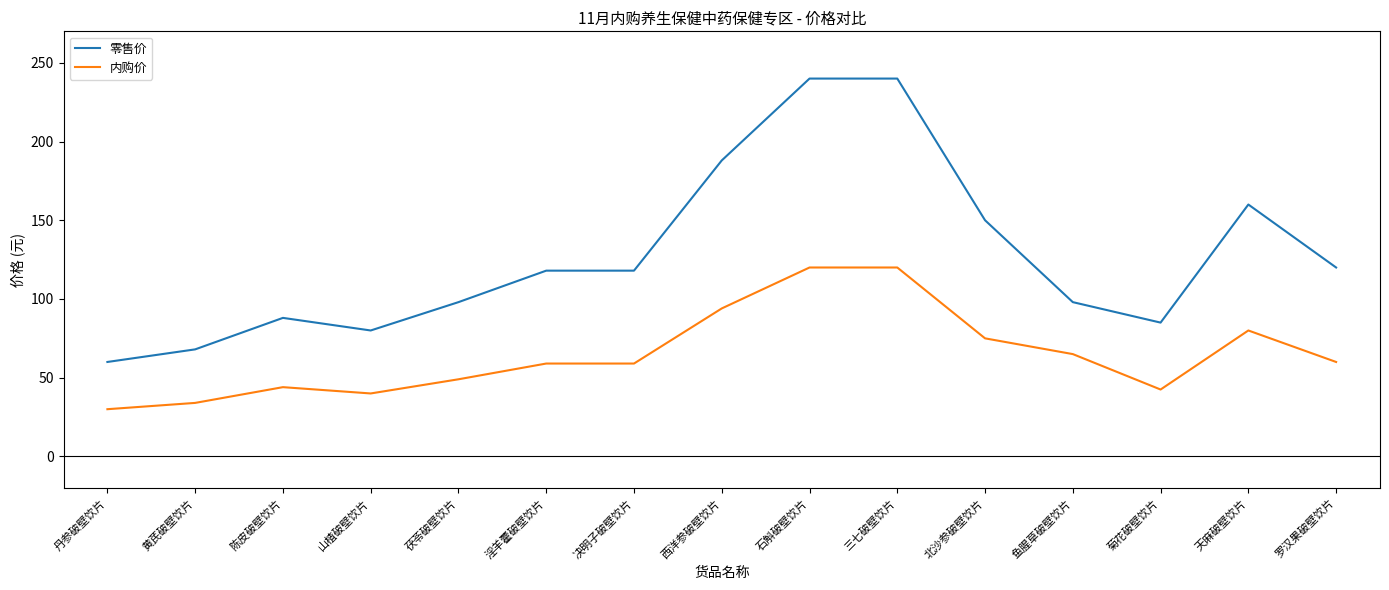

The 零售价 series shows 80.0 at 山楂破壁饮片. True or false?

True